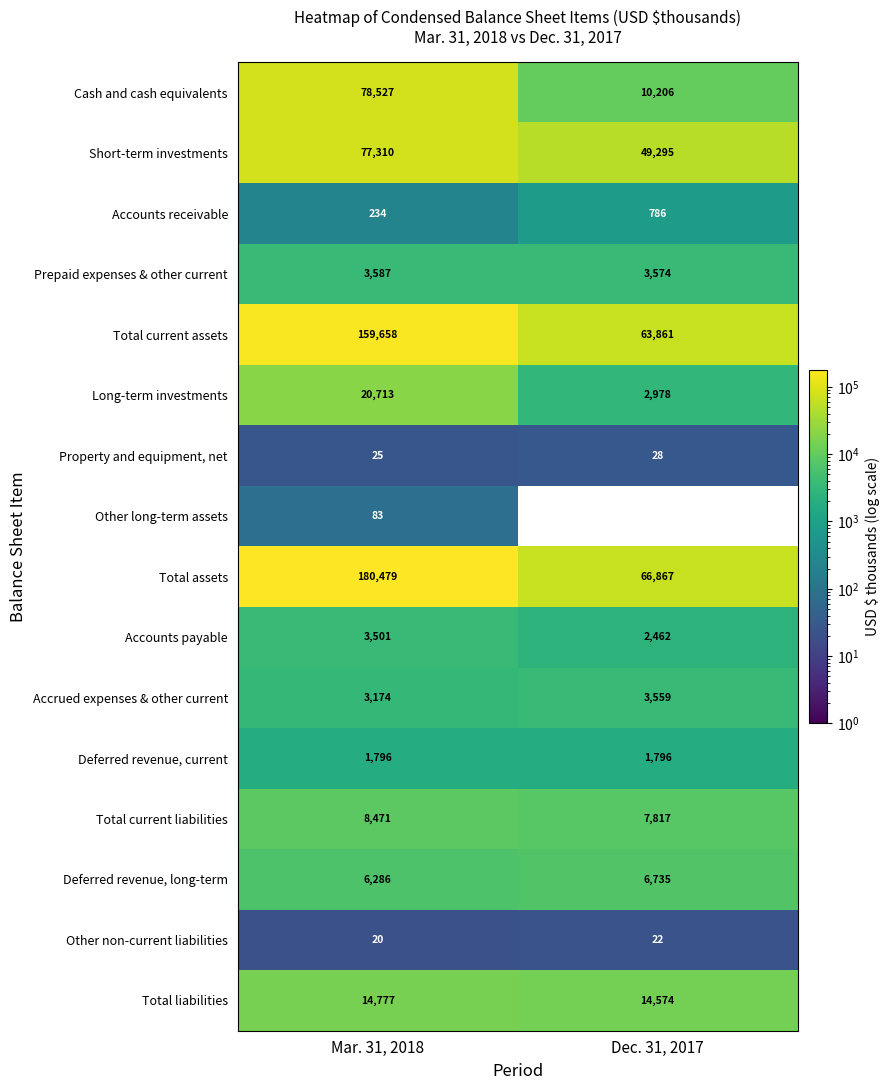

Rank the series by their maximum value, from highest to lowest.

Total assets, Total current assets, Cash and cash equivalents, Short-term investments, Long-term investments, Total liabilities, Total current liabilities, Deferred revenue, long-term, Prepaid expenses & other current, Accrued expenses & other current, Accounts payable, Deferred revenue, current, Accounts receivable, Other long-term assets, Property and equipment, net, Other non-current liabilities